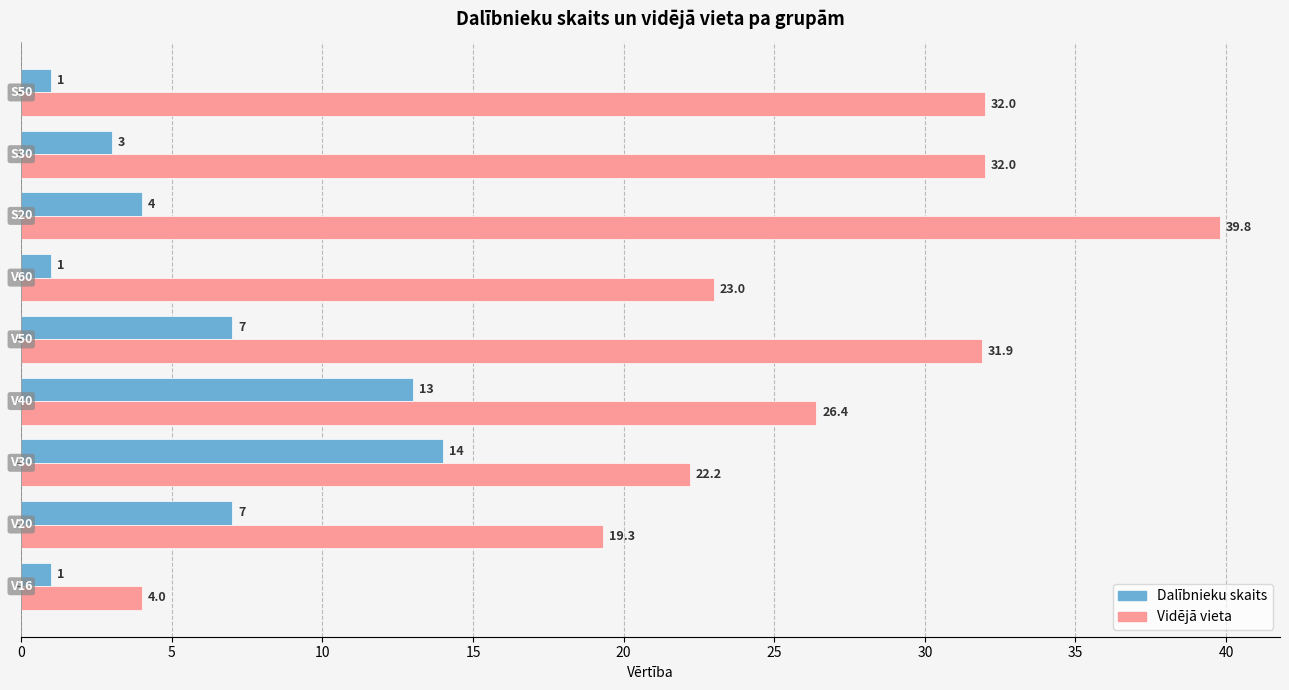

Which series has the largest total across all categories?

Vidējā vieta